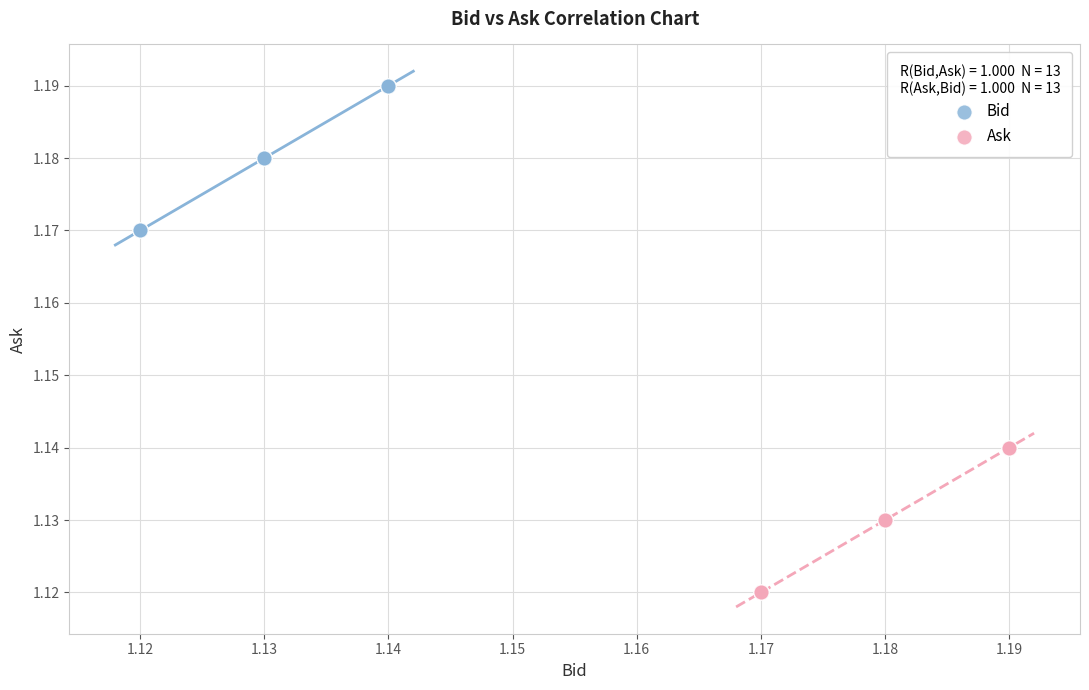

Which series reaches the maximum Y coordinate?

Bid